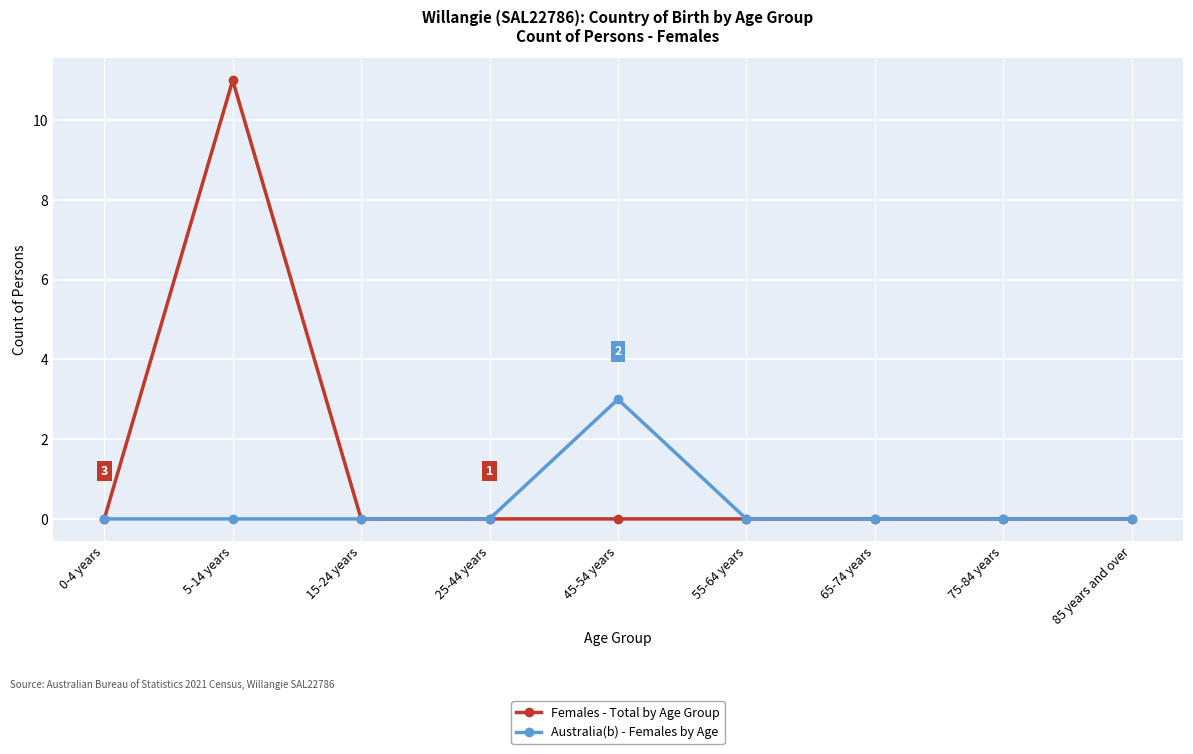

What is the label of the 2nd point from the right?

75-84 years